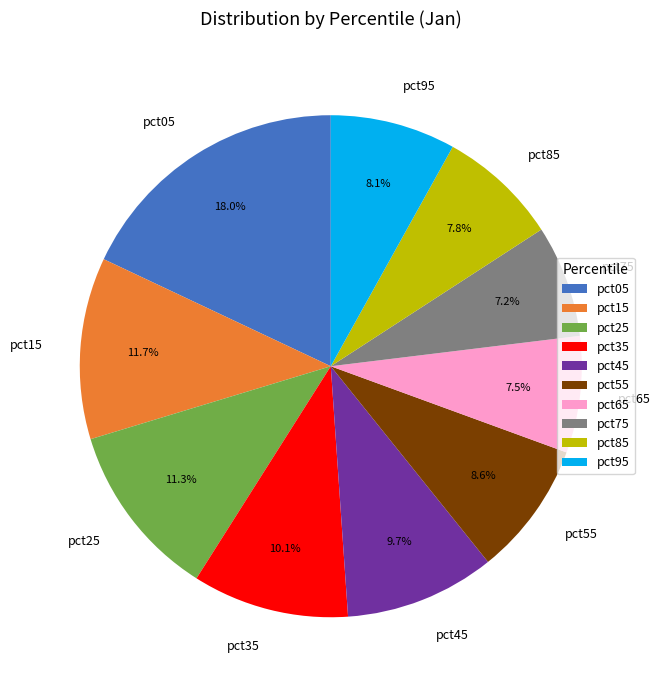

To the nearest percent, what is the difference between the largest and smallest slice percentages?

11%